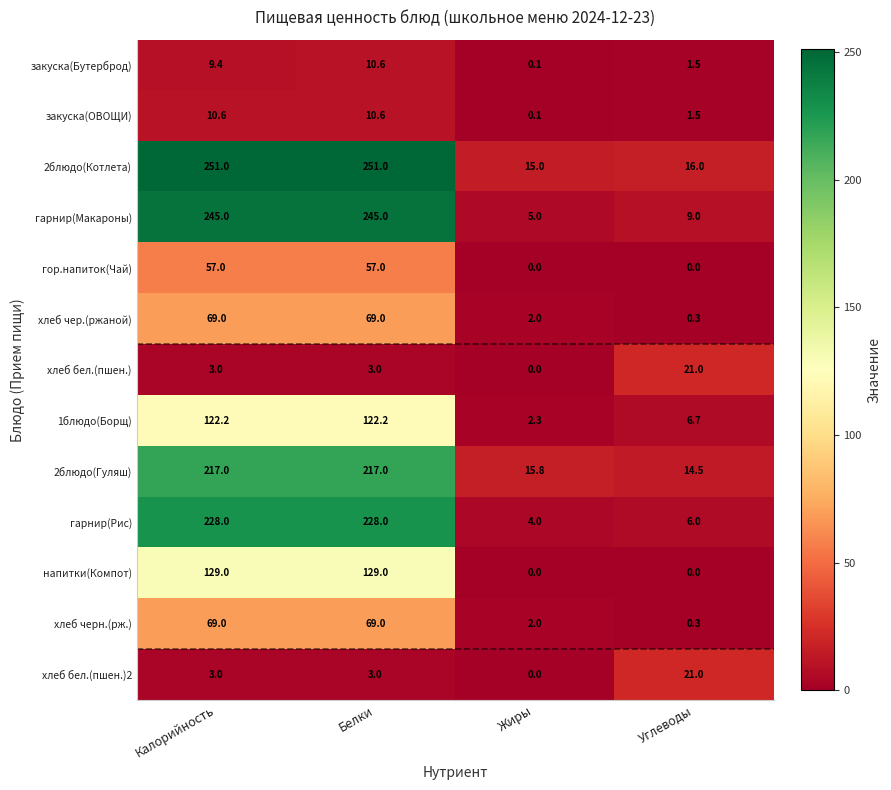

Is it true that напитки(Компот) equals 62.6 at Углеводы?

False